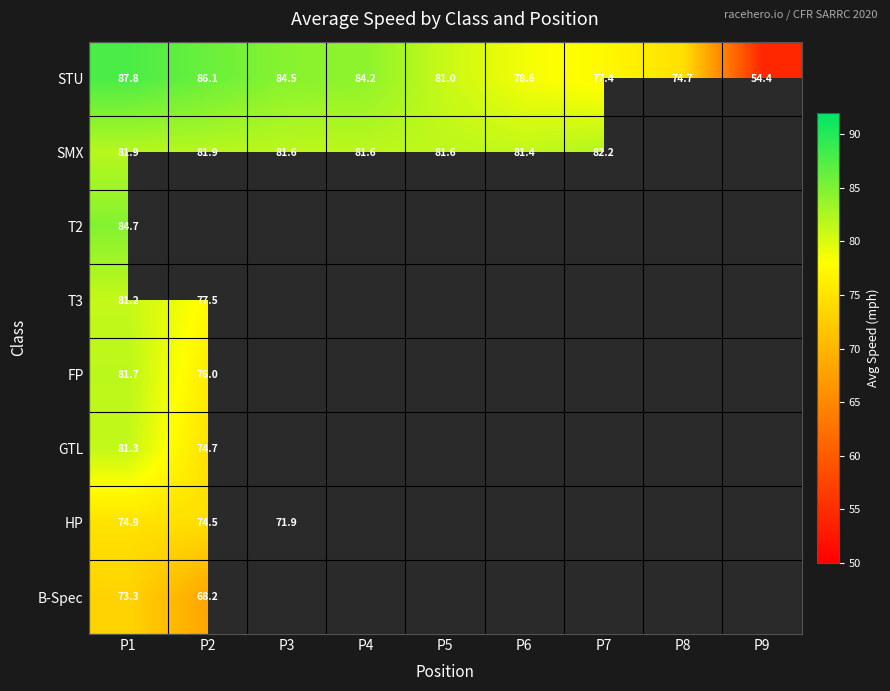

Count the number of data series in this chart.

8